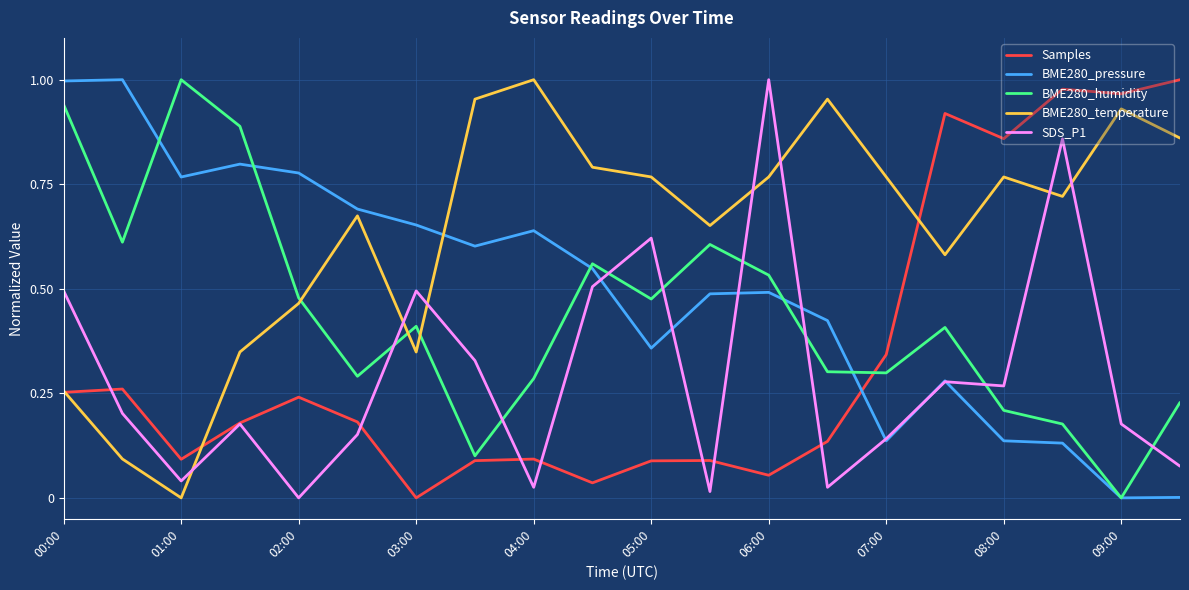

Which series has the largest total across all categories?

BME280_temperature